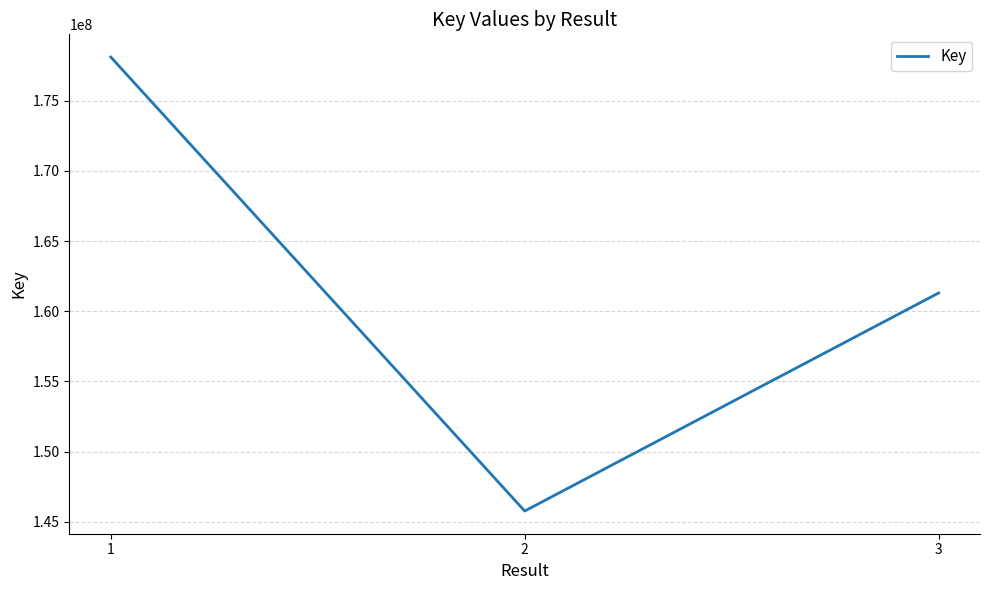

What is the difference between the maximum and minimum values?

32325428